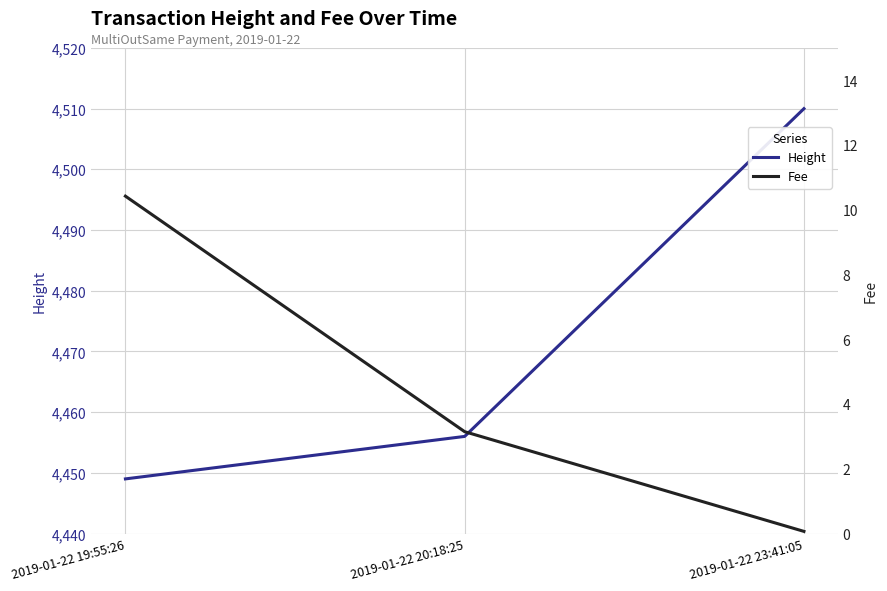

At which category is the sum across all series the highest?

2019-01-22 23:41:05